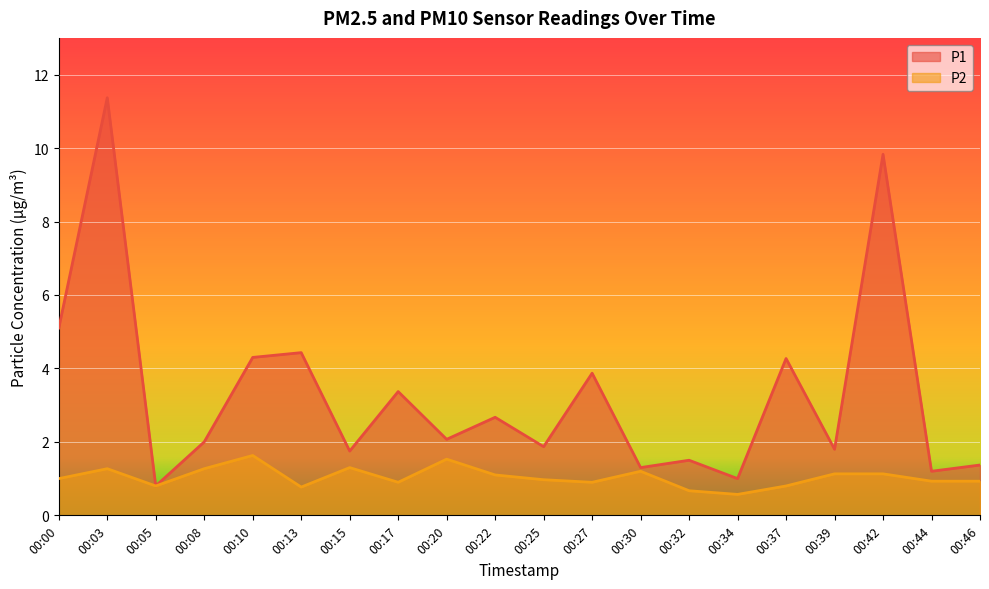

Reading left to right, transcribe all the data shown in this chart.

P1: 5.1	11.4	0.8	2.0	4.3	4.4	1.8	3.4	2.1	2.7	1.9	3.9	1.3	1.5	1.0	4.3	1.8	9.8	1.2	1.4
P2: 1.0	1.3	0.8	1.3	1.6	0.8	1.3	0.9	1.5	1.1	1.0	0.9	1.2	0.7	0.6	0.8	1.1	1.1	0.9	0.9